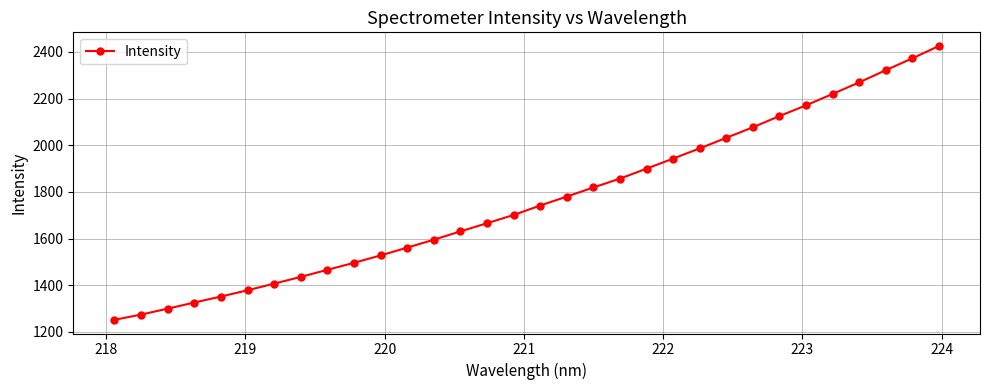

What is the difference between the maximum and second lowest values?

1150.9